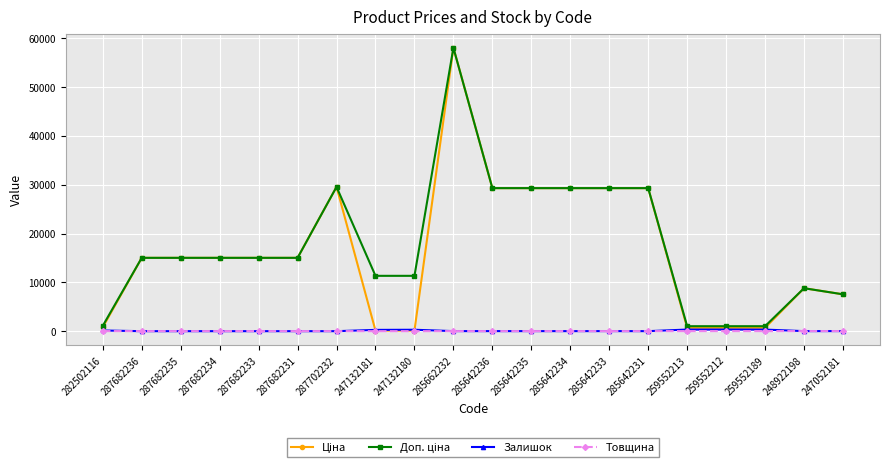

At which category is the sum across all series the highest?

285662232